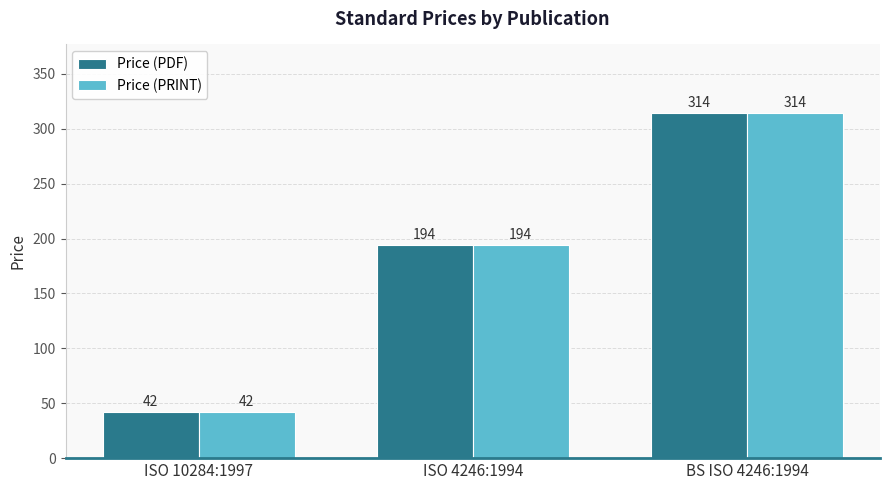

The value of Price (PDF) at ISO 10284:1997 is 21. True or false?

False